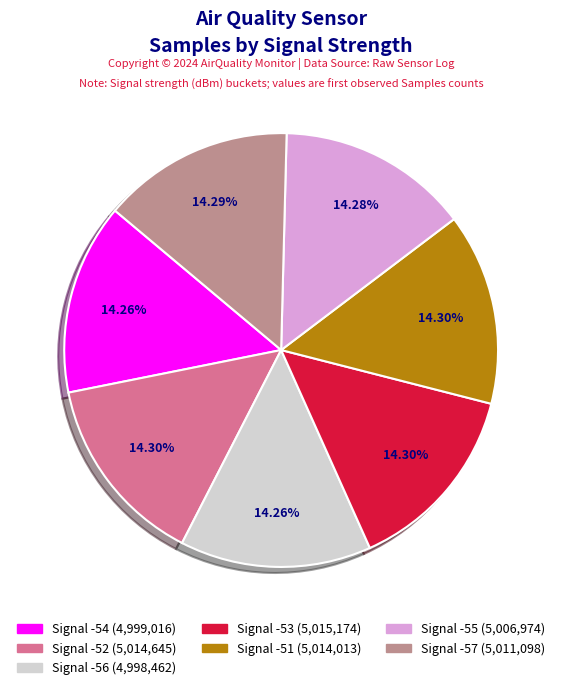

Do Signal -54 and Signal -56 together represent more than half of the pie?

No